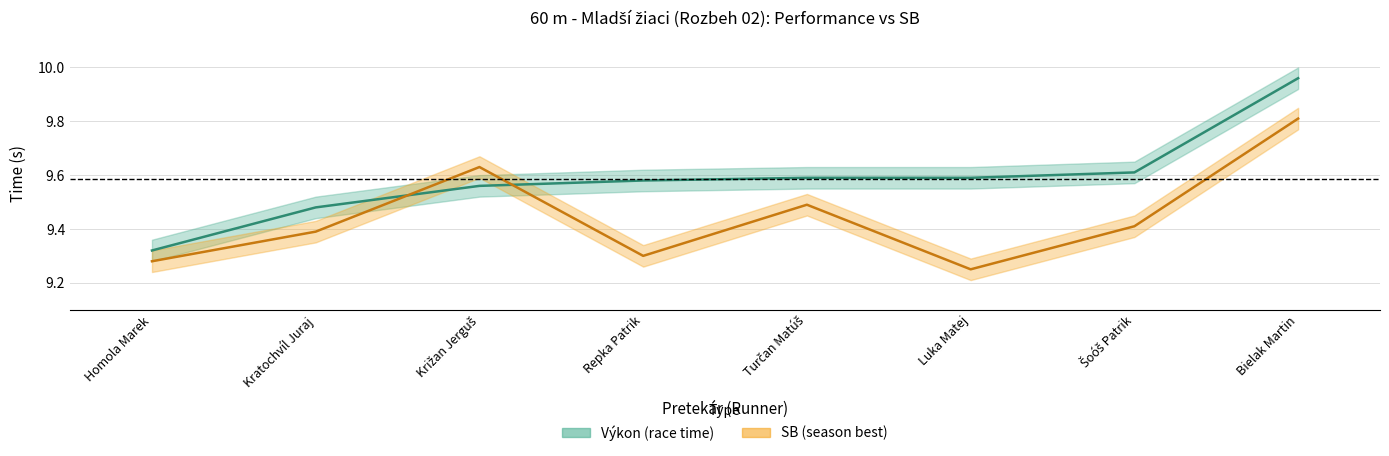

Reading left to right, what are all the values shown in this chart?

Výkon: 9.3	9.5	9.6	9.6	9.6	9.6	9.6	10.0
SB: 9.3	9.4	9.6	9.3	9.5	9.2	9.4	9.8